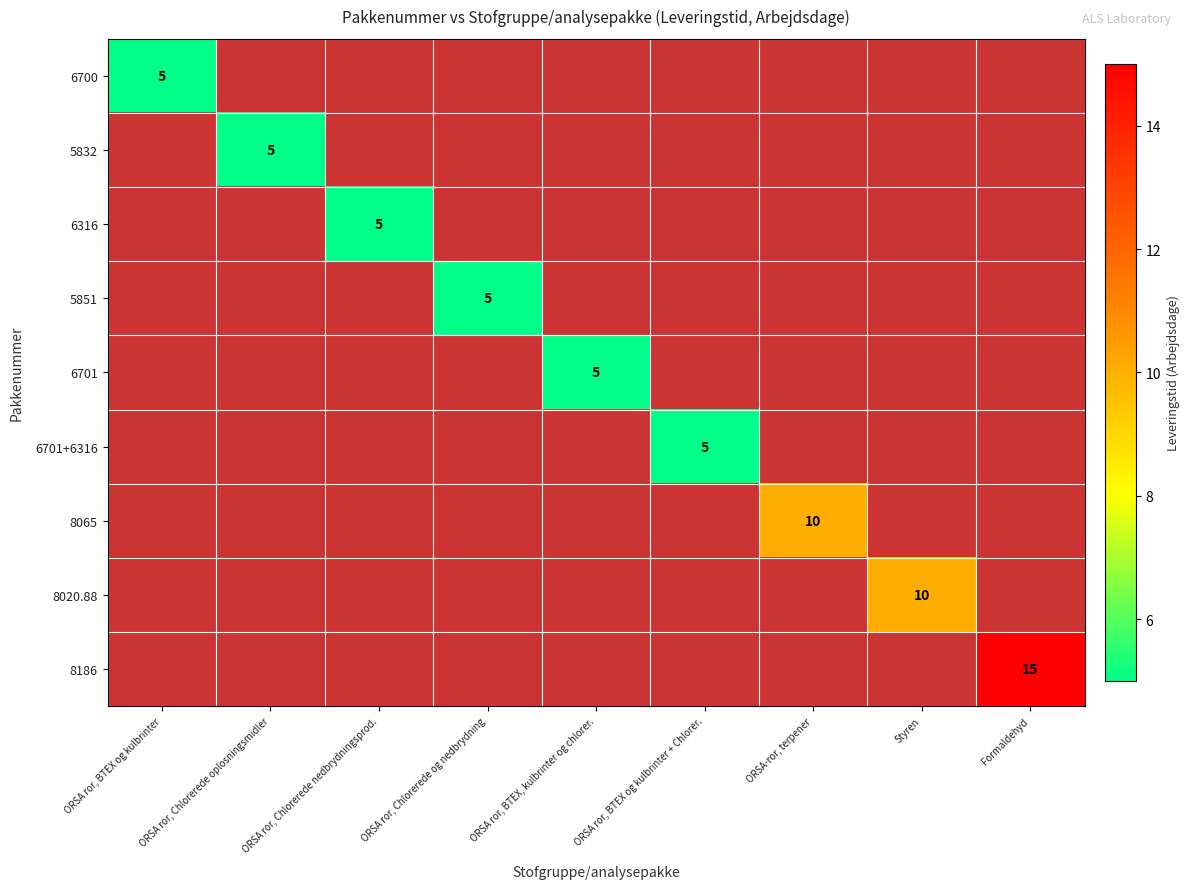

The value of 6701 at ORSA ror, BTEX, kulbrinter og chlorer. is 5. True or false?

True